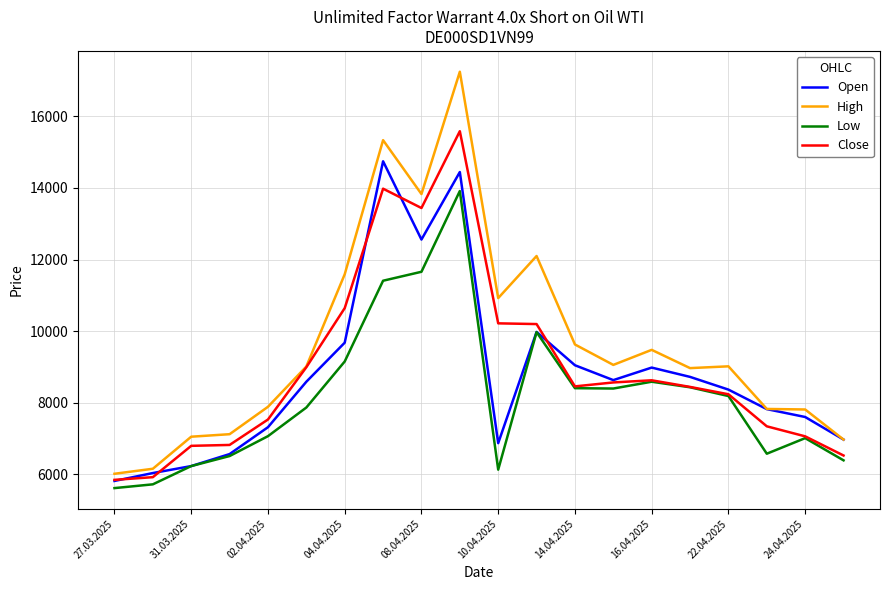

Which series has the largest total across all categories?

High